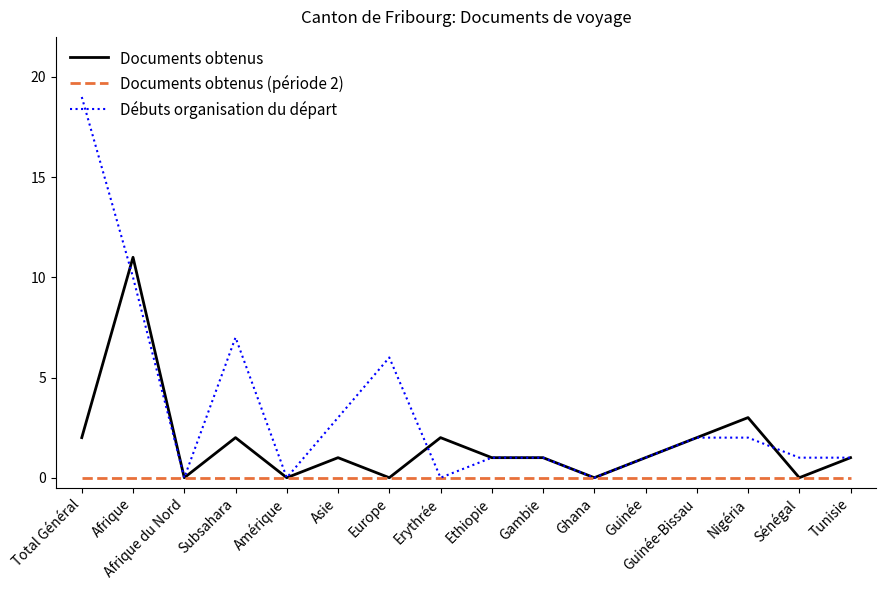

Reading right to left, extract all data points from this chart.

Documents obtenus: 1	0	3	2	1	0	1	1	2	0	1	0	2	0	11	2
Documents obtenus (période 2): 0	0	0	0	0	0	0	0	0	0	0	0	0	0	0	0
Débuts organisation du départ: 1	1	2	2	1	0	1	1	0	6	3	0	7	0	10	19